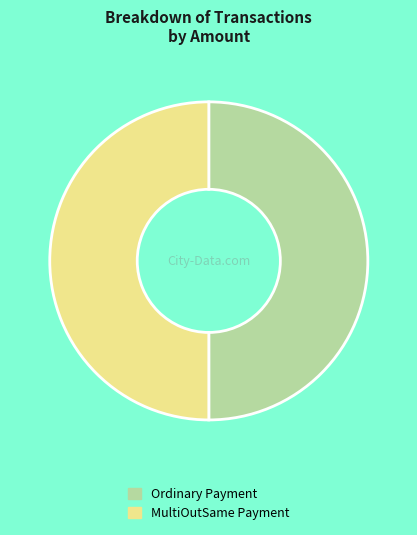

What is the ratio of the value at Ordinary Payment to the value at MultiOutSame Payment?

1.0